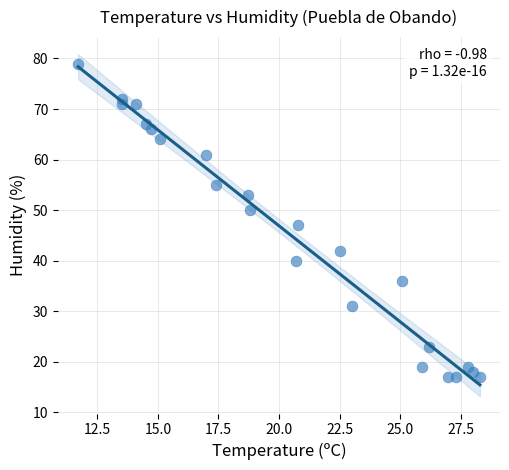

What is the range of Y values (max minus min)?

62